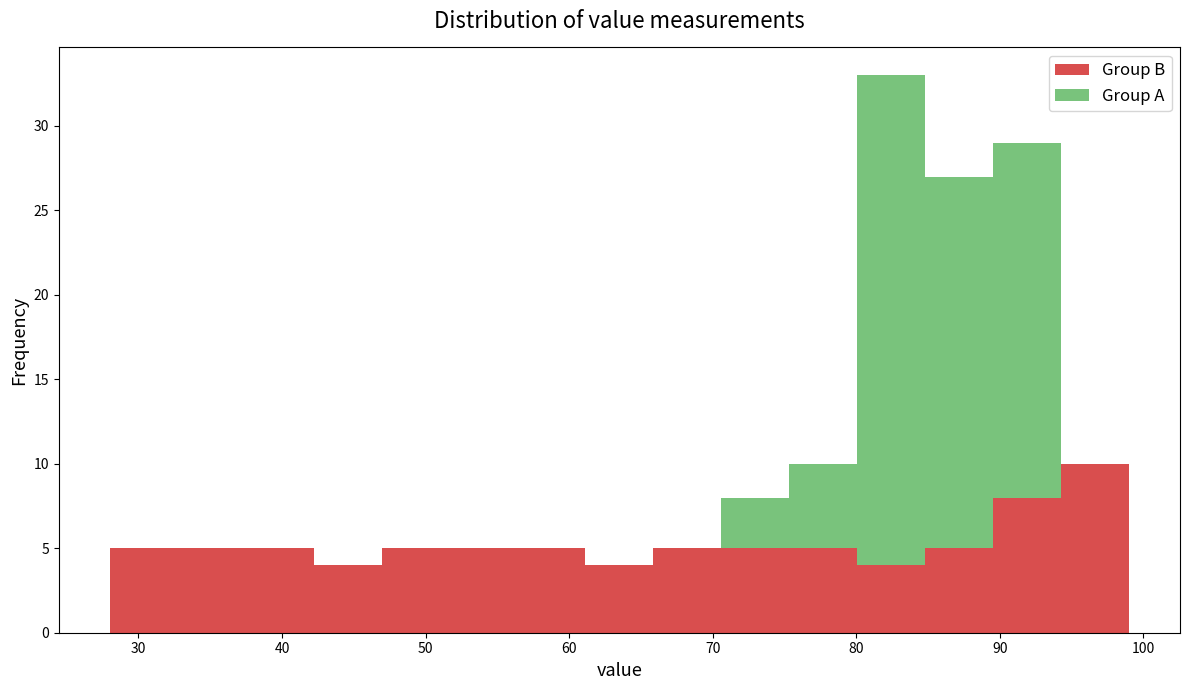

Reading left to right, list every stacked bar in this chart as the range it spans on the x-axis followed by its total height. Neither the bar edges nor the heights are printed on the chart, so give them approximately, as read against the axes.

28 to 33: 5
33 to 37: 5
37 to 42: 5
42 to 47: 4
47 to 52: 5
52 to 56: 5
56 to 61: 5
61 to 66: 4
66 to 71: 5
71 to 75: 8
75 to 80: 10
80 to 85: 33
85 to 90: 27
90 to 94: 29
94 to 99: 10